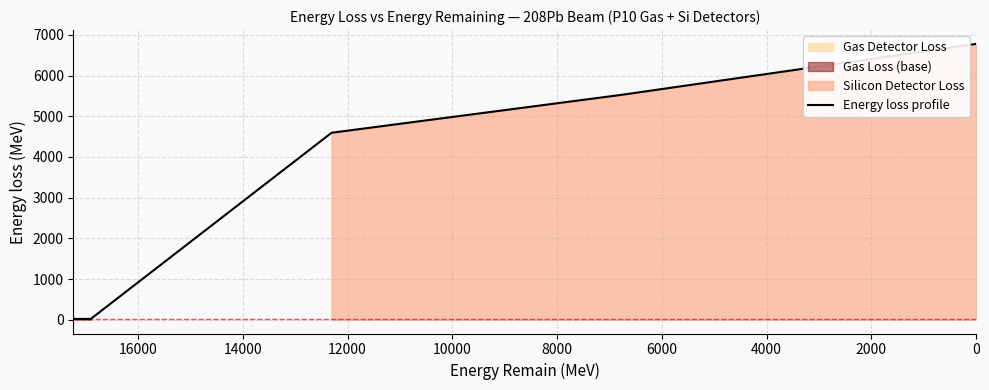

What is the minimum value shown in the chart?

19.5